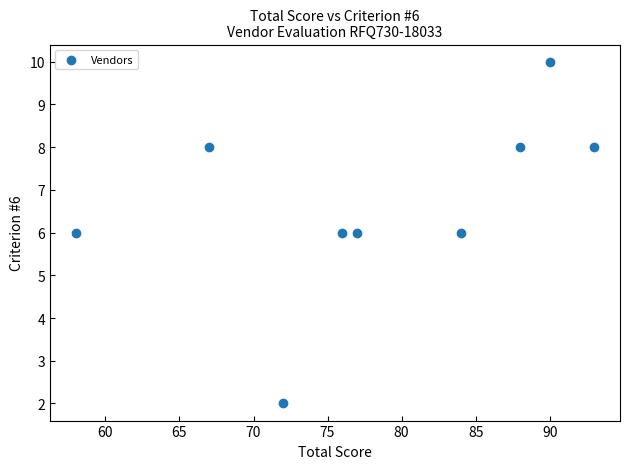

What is the range of X values (max minus min)?

35